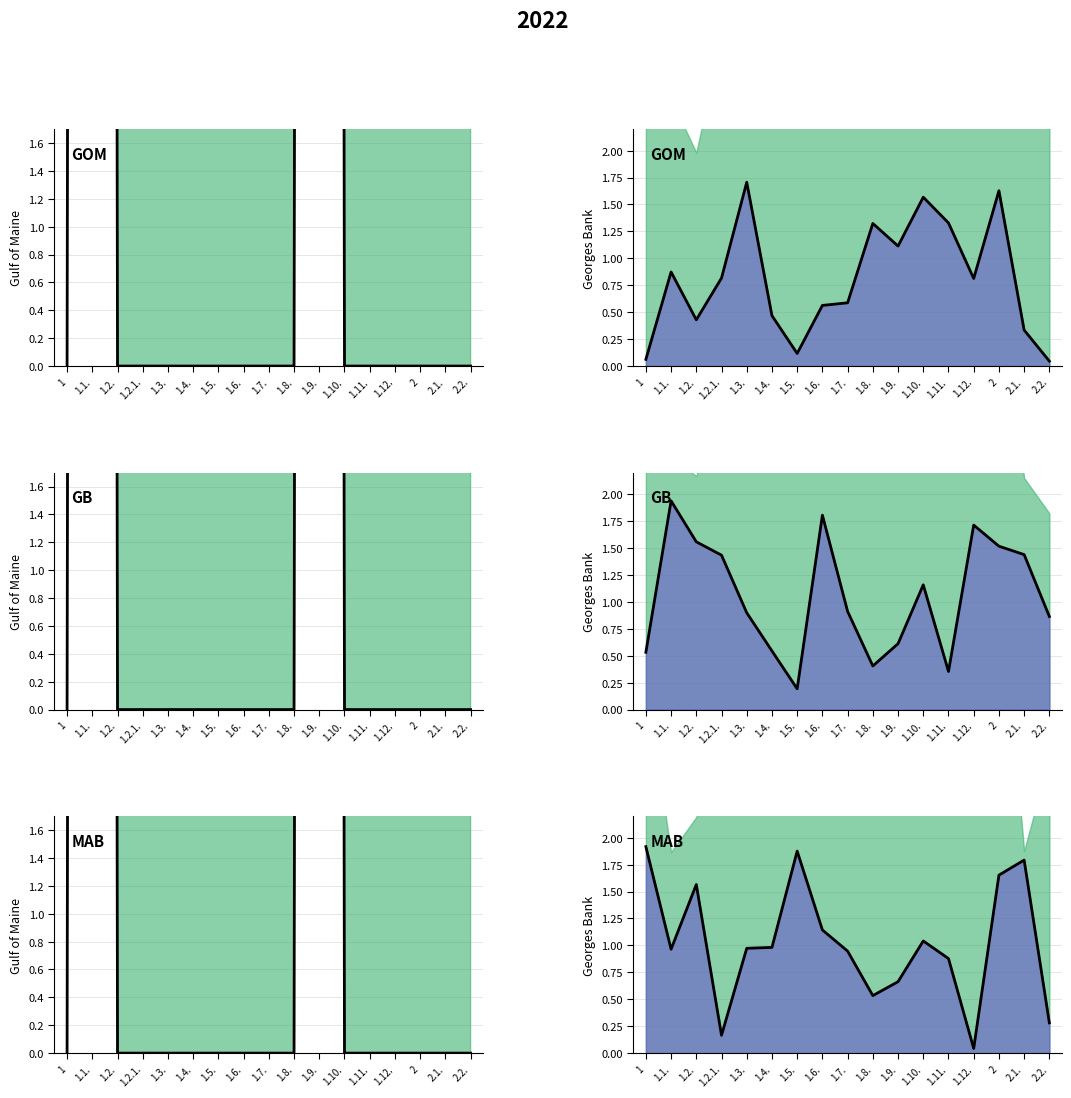

Rank the categories by value from lowest to highest.

1.12., 1.2.1., 2.2., 1.8., 1.9., 1.11., 1.7., 1.1., 1.3., 1.4., 1.10., 1.6., 1.2., 2, 2.1., 1.5., 1